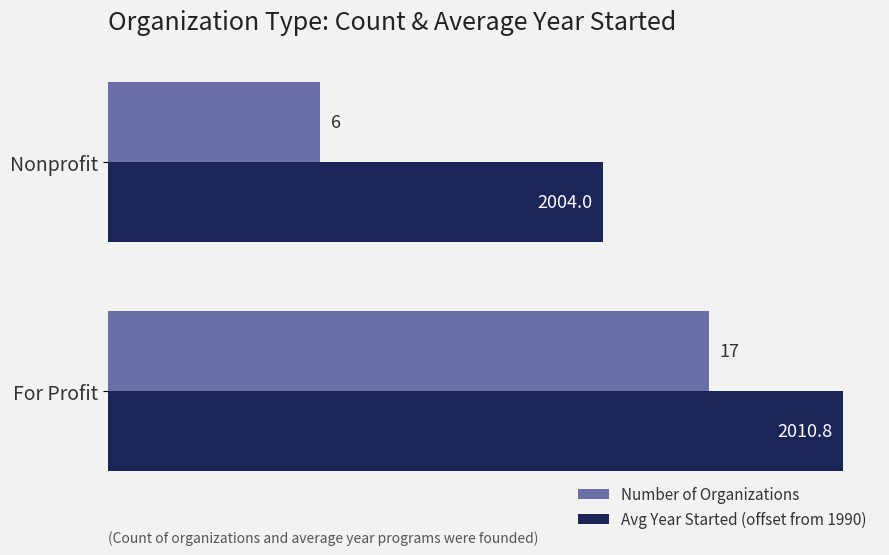

Which label corresponds to the smallest value in the chart?

Nonprofit